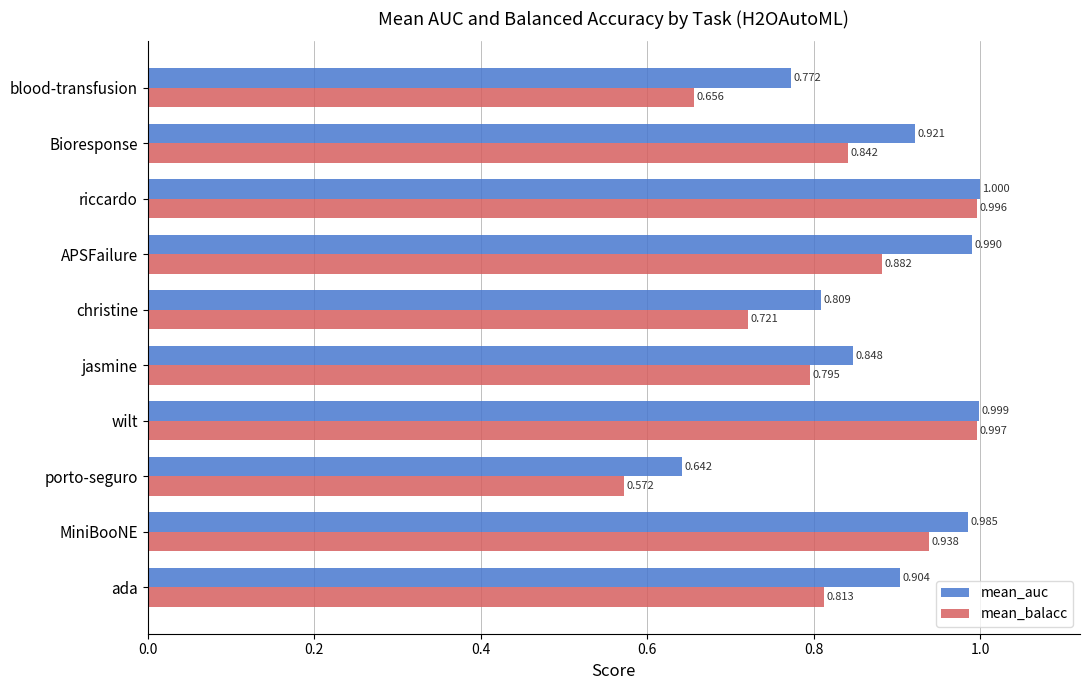

Which series has the widest spread of values?

mean_balacc